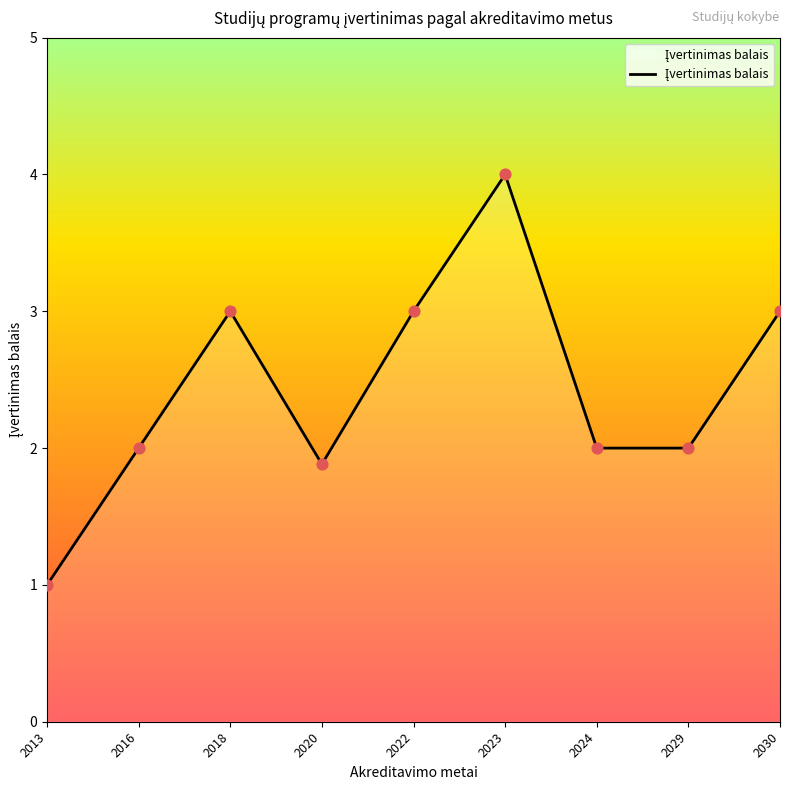

What is the change in value from 2024 to 2030?

+1.0